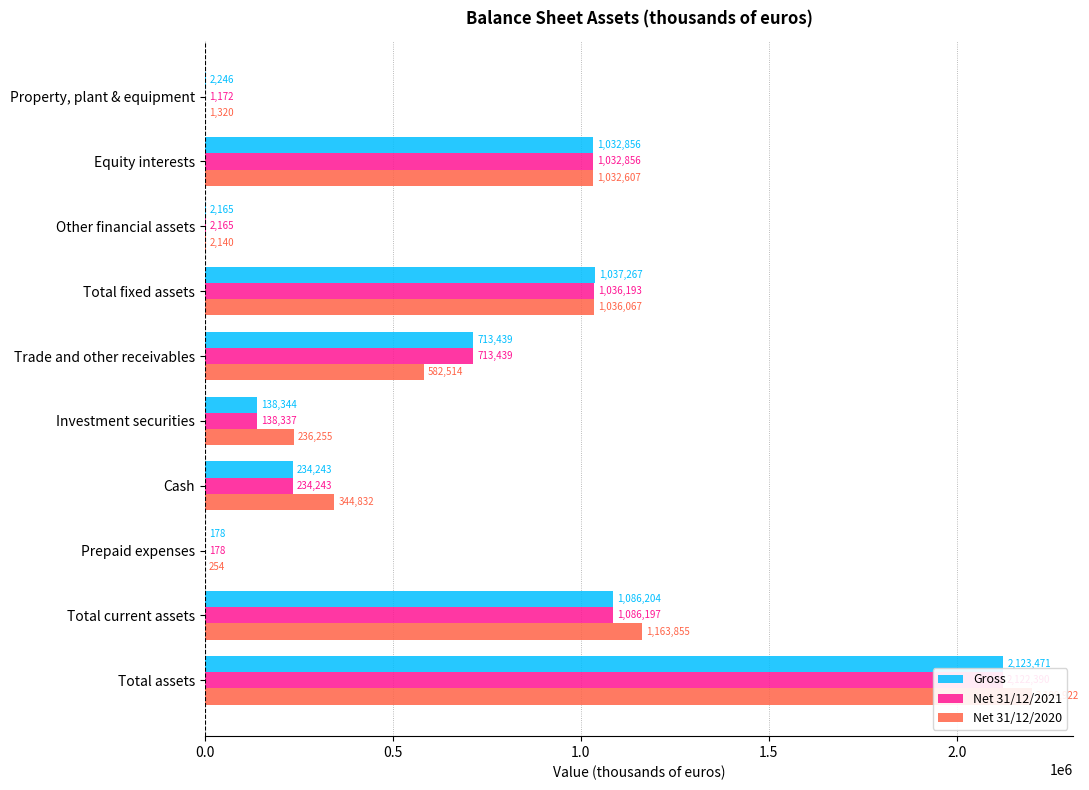

Which series has the largest range (max minus min)?

Net 31/12/2020